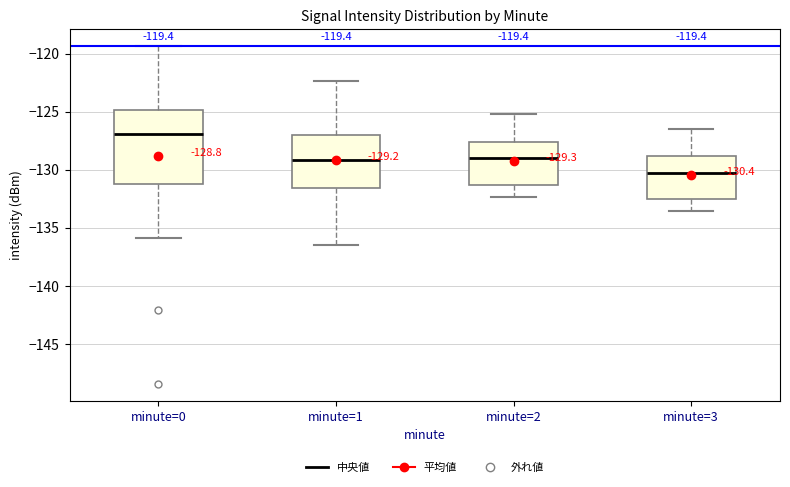

Comparing the boxes themselves (not the whiskers), which one is the tallest?

minute=0